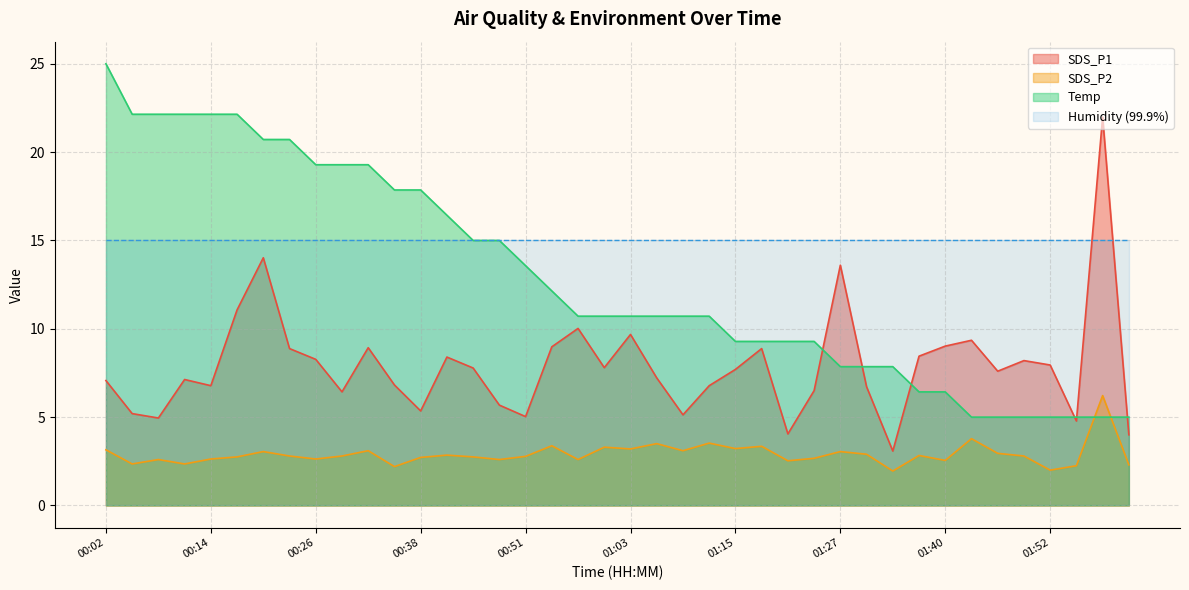

Where is the first local maximum for SDS_P2?

00:08